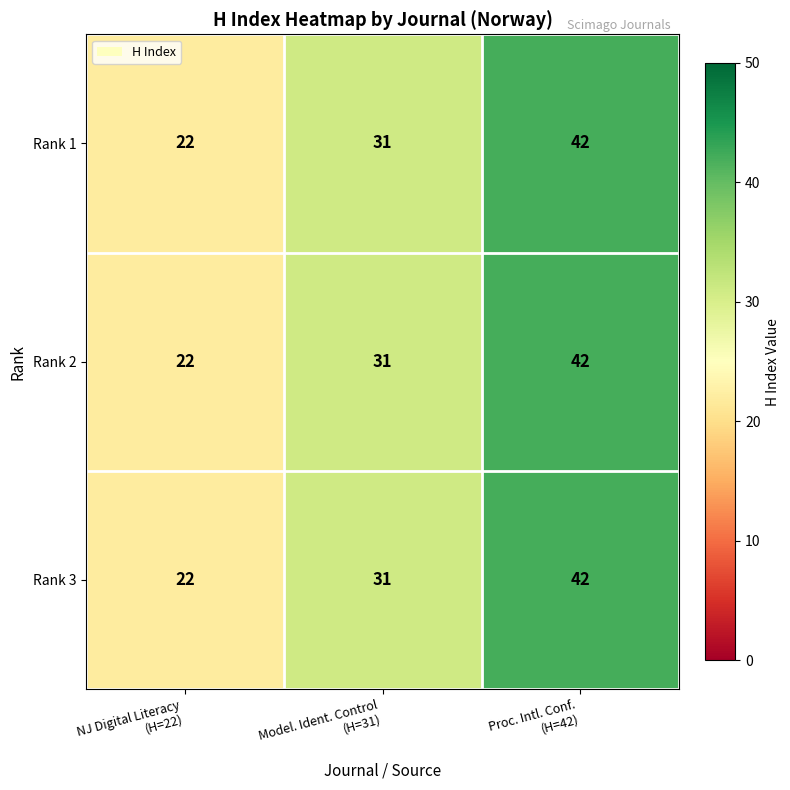

What is the difference between the maximum and minimum values in the Rank 3 series?

20